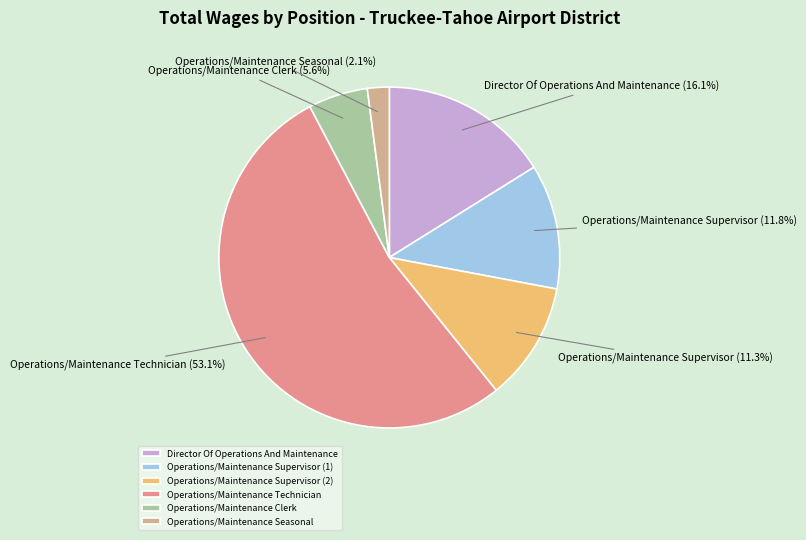

Is there any slice that represents more than half of the pie?

Yes